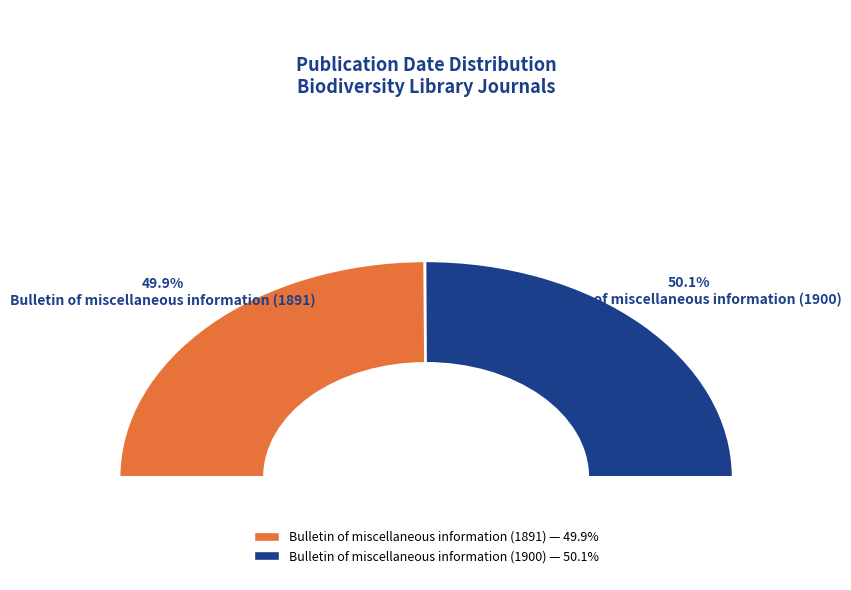

Does Bulletin of miscellaneous information (1891) account for over 50% of the chart?

No